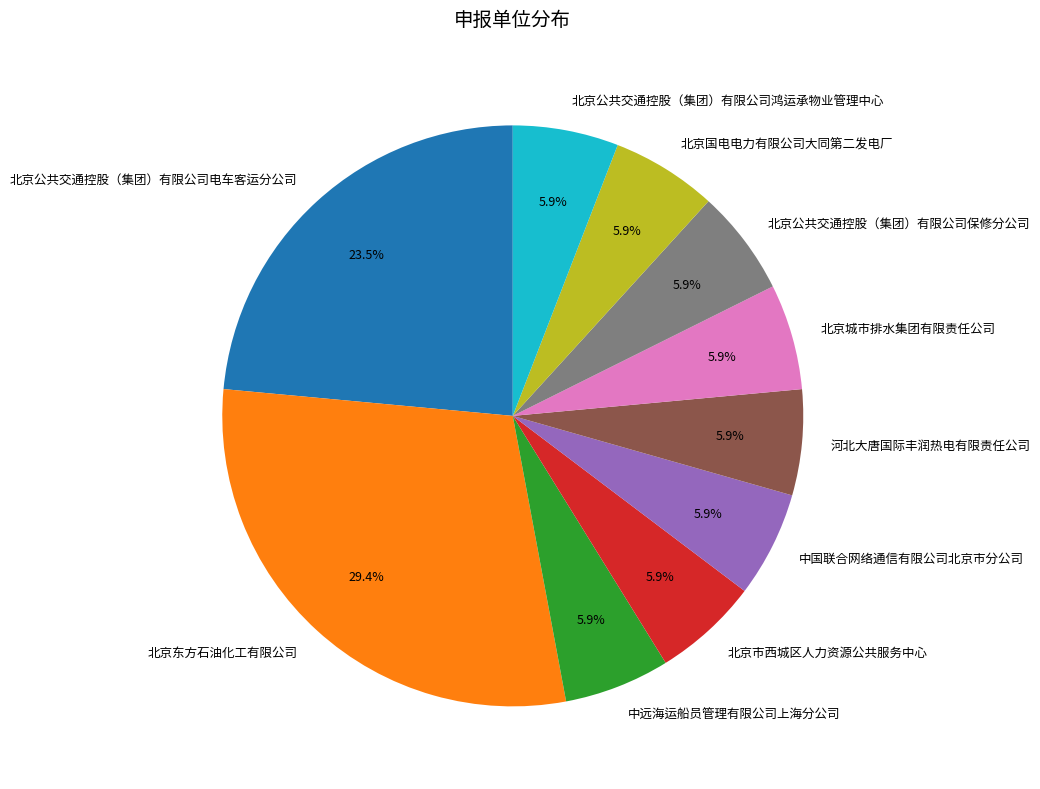

Combined, do 北京公共交通控股（集团）有限公司保修分公司 and 北京国电电力有限公司大同第二发电厂 account for over 50%?

No